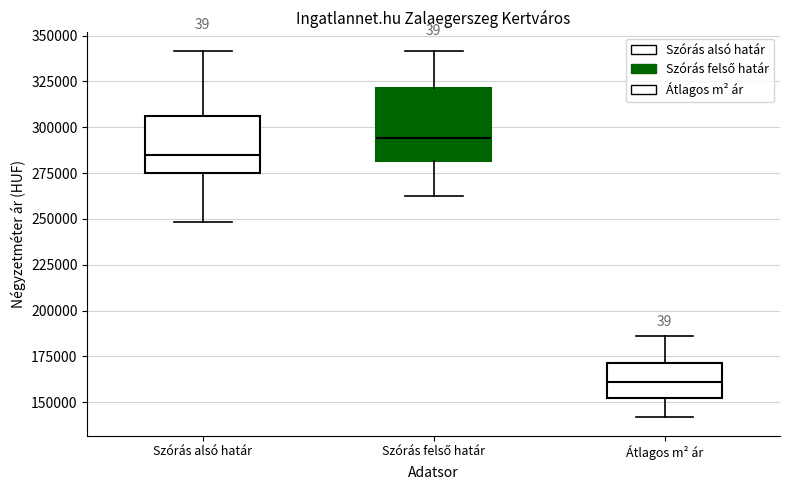

Reading left to right, read every box against the y-axis: the position of its median line, the range the box covers, and the ends of its whiskers. The values are not printed on the chart, so give them approximately, as read against the axis.

Szórás alsó határ: median 285000, box 275000 to 305000, whiskers 250000 to 340000
Szórás felső határ: median 295000, box 280000 to 320000, whiskers 265000 to 340000
Átlagos m² ár: median 160000, box 150000 to 170000, whiskers 140000 to 185000